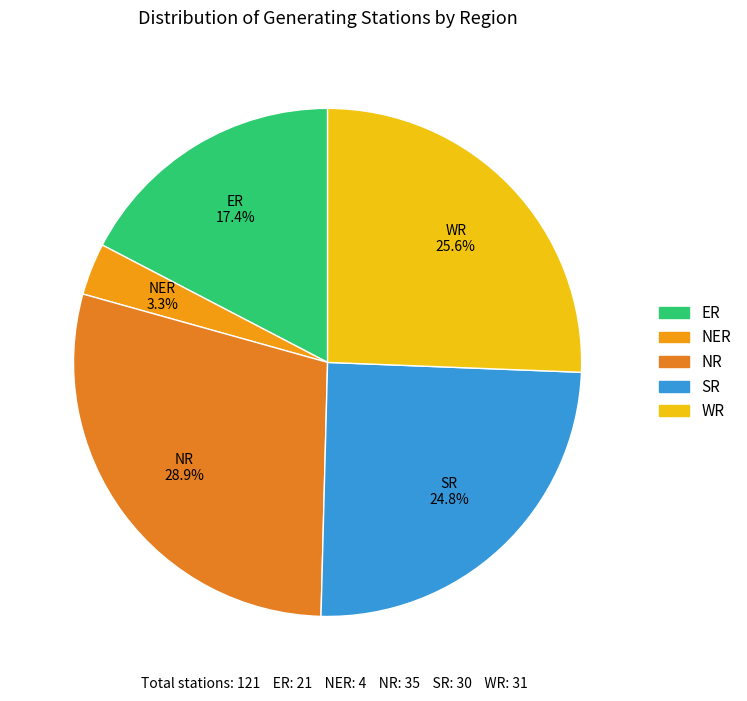

The NR slice represents 29% of the pie. True or false?

True